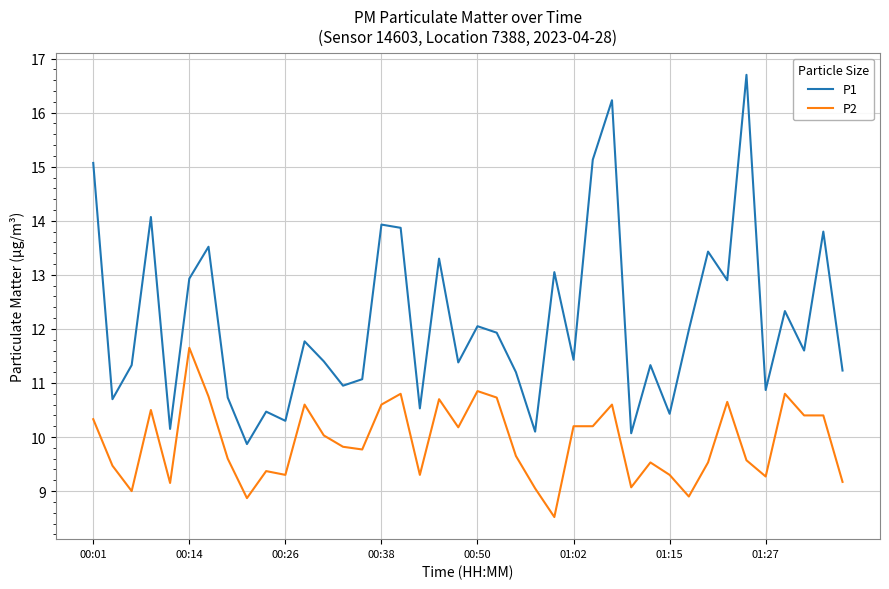

Which series has the widest spread of values?

P1